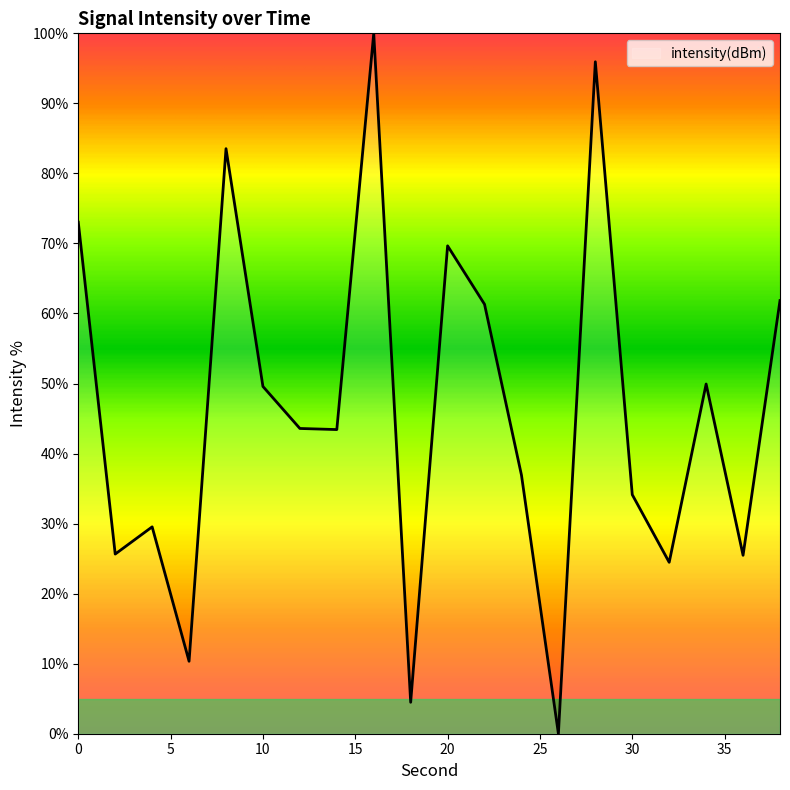

What is the difference between the maximum and minimum values?

100.0